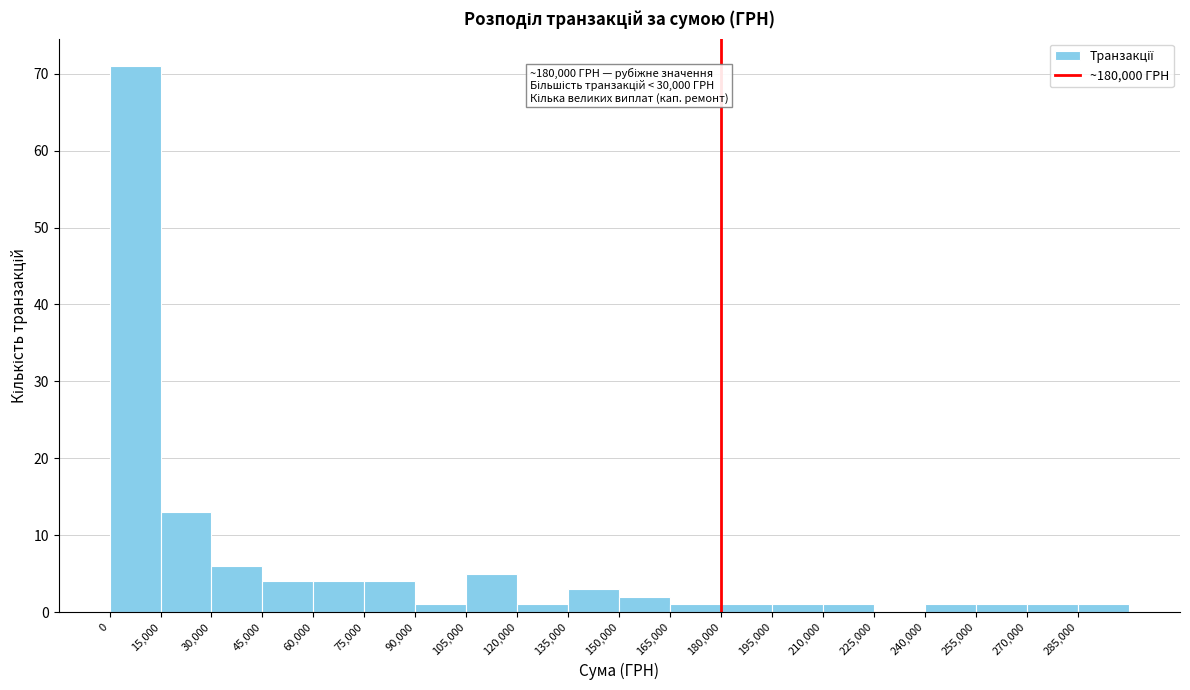

Over which range of the x-axis is the bar tallest?

0 to 15000